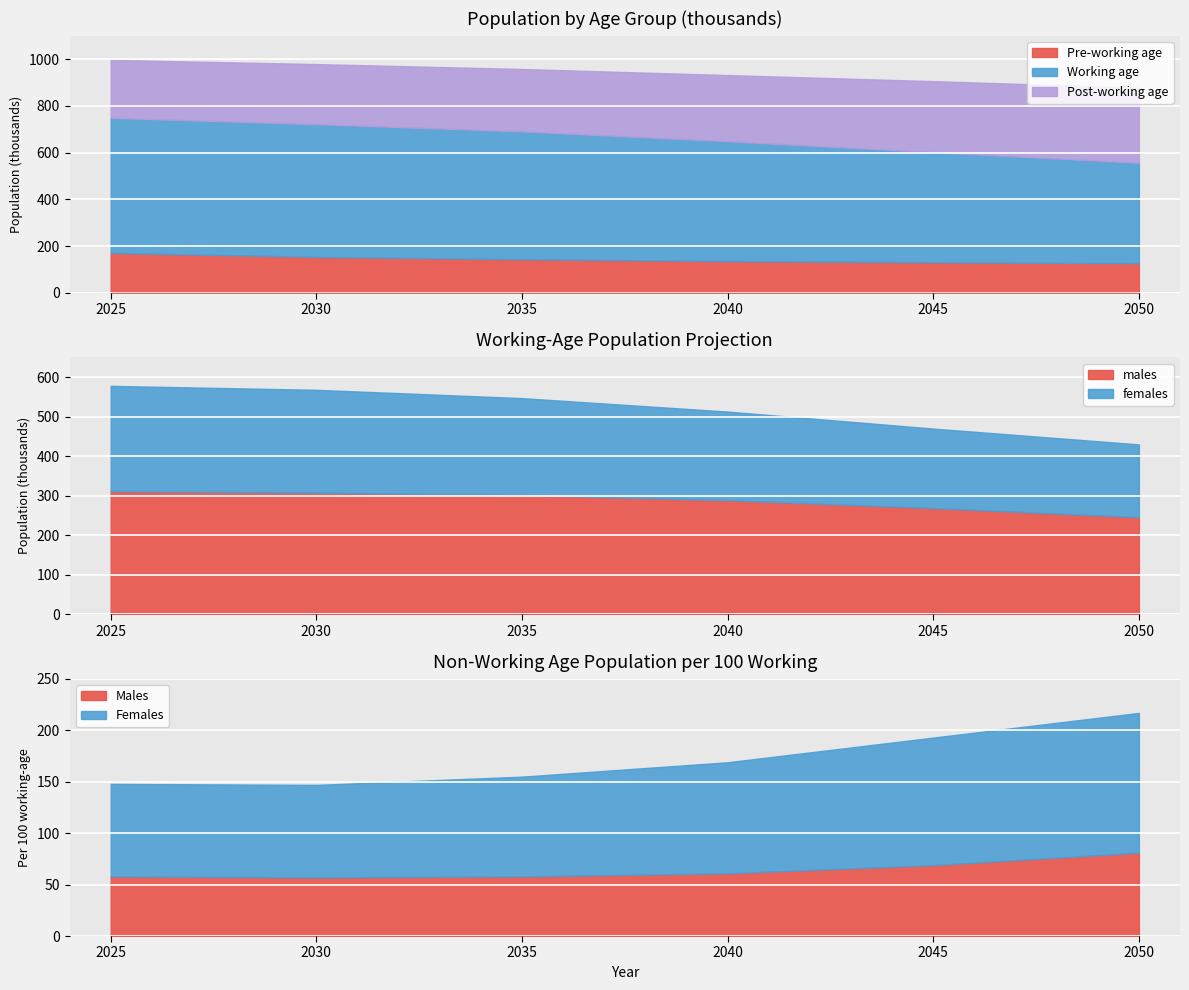

Between 2035 and 2030, which is larger?

2030